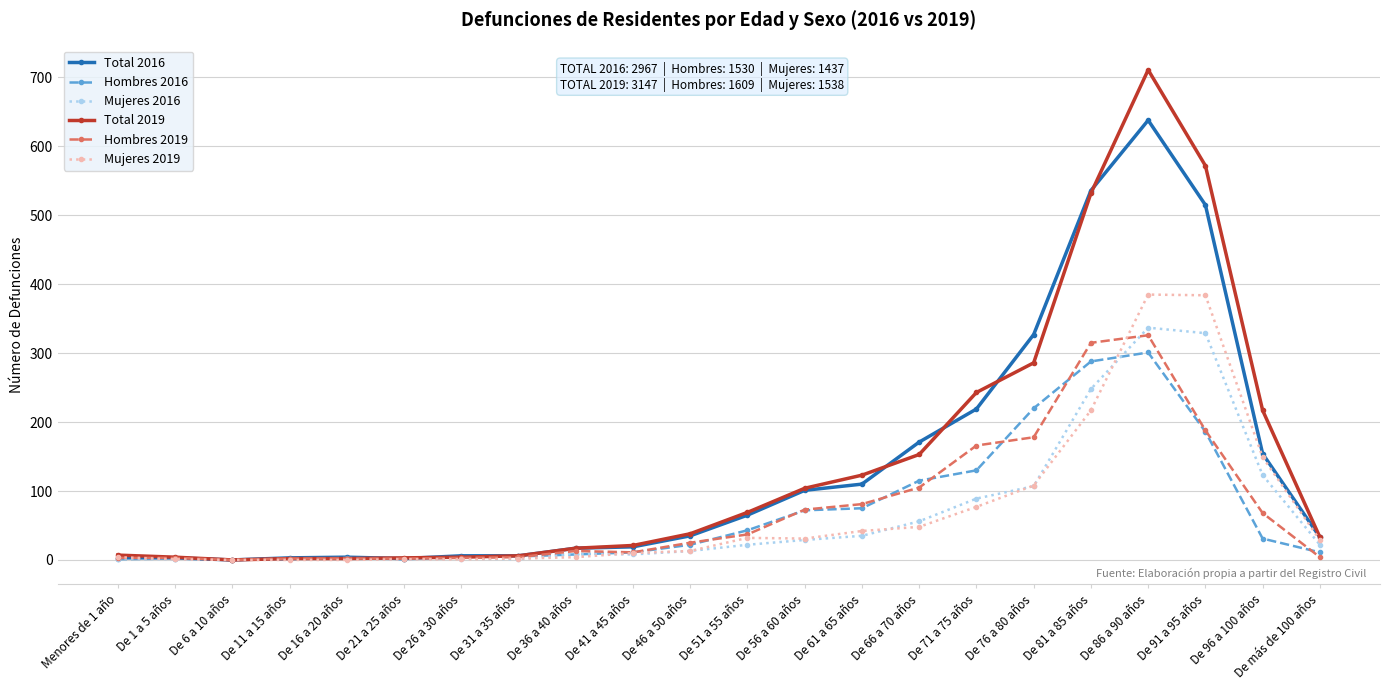

What is the total value across all series at Menores de 1 año?

20